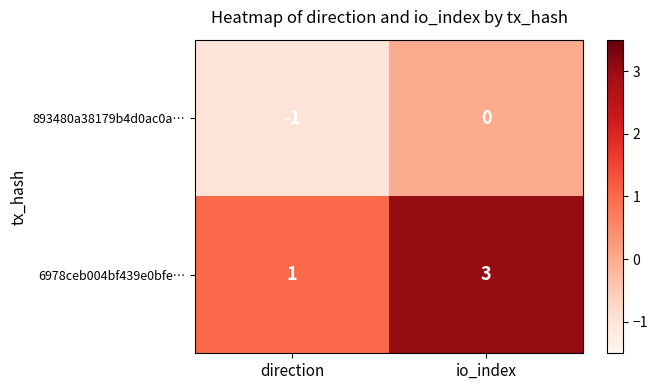

Rank the series by their maximum value, from lowest to highest.

893480a38179b4d0ac0a…, 6978ceb004bf439e0bfe…